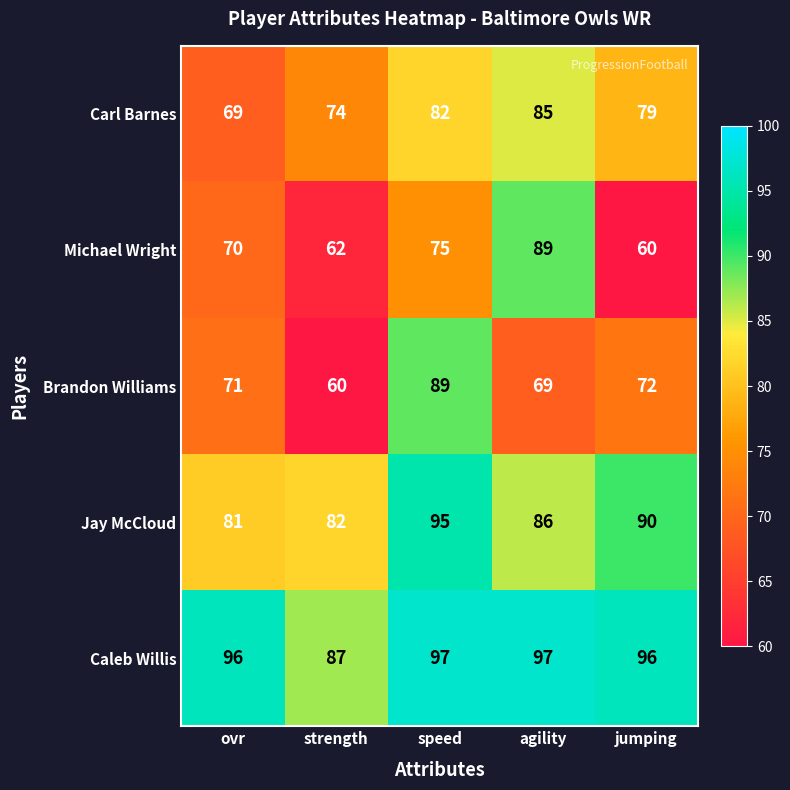

What is the difference between the maximum and minimum values in the Caleb Willis series?

10